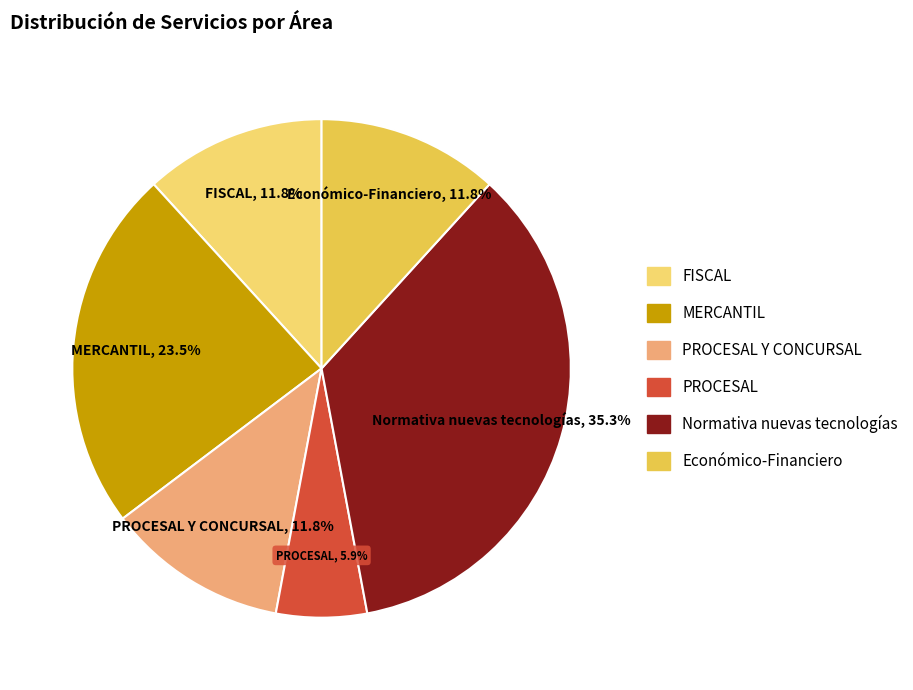

Does any single category account for the majority?

No